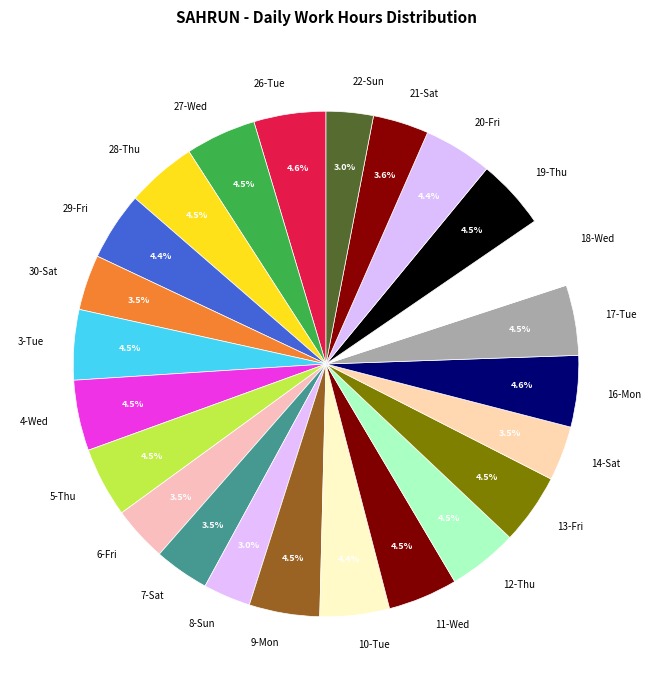

Is there a majority slice in this chart?

No